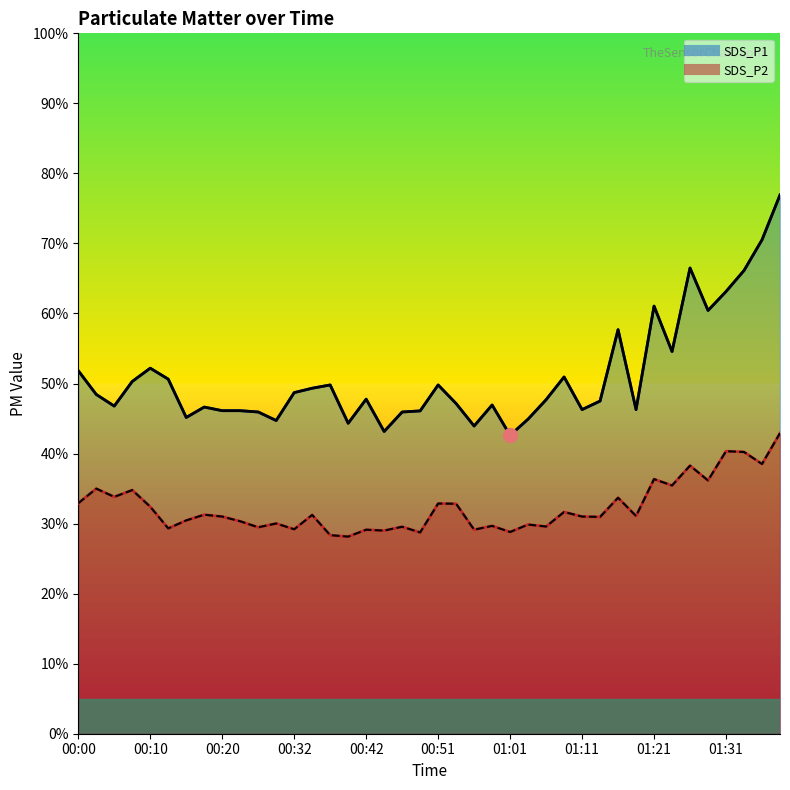

How many lines are shown in the chart?

2